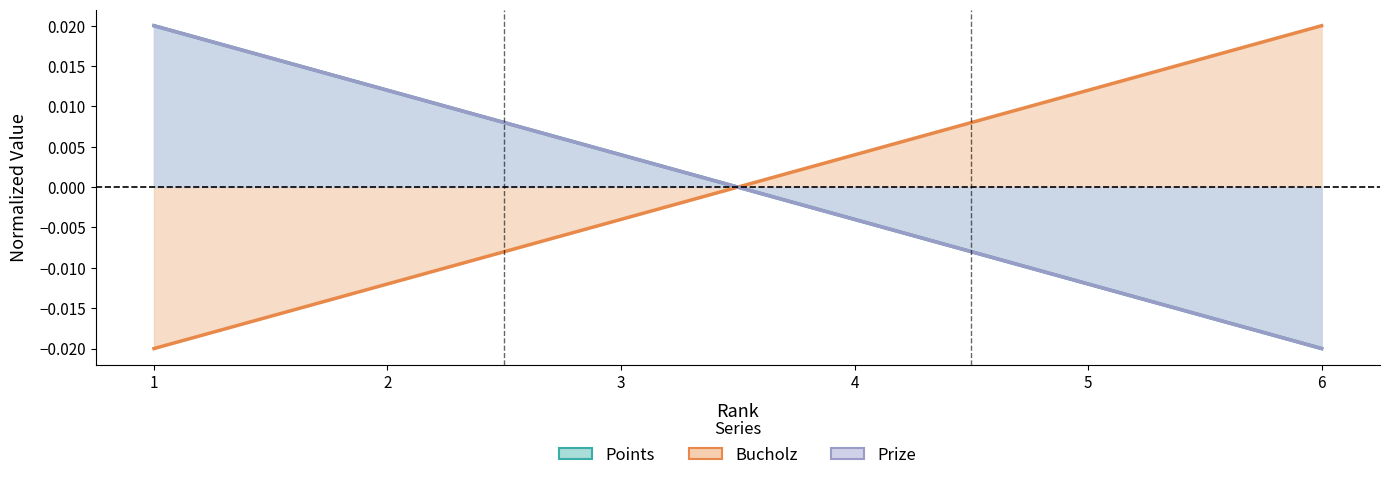

How many categories are shown in the chart?

6